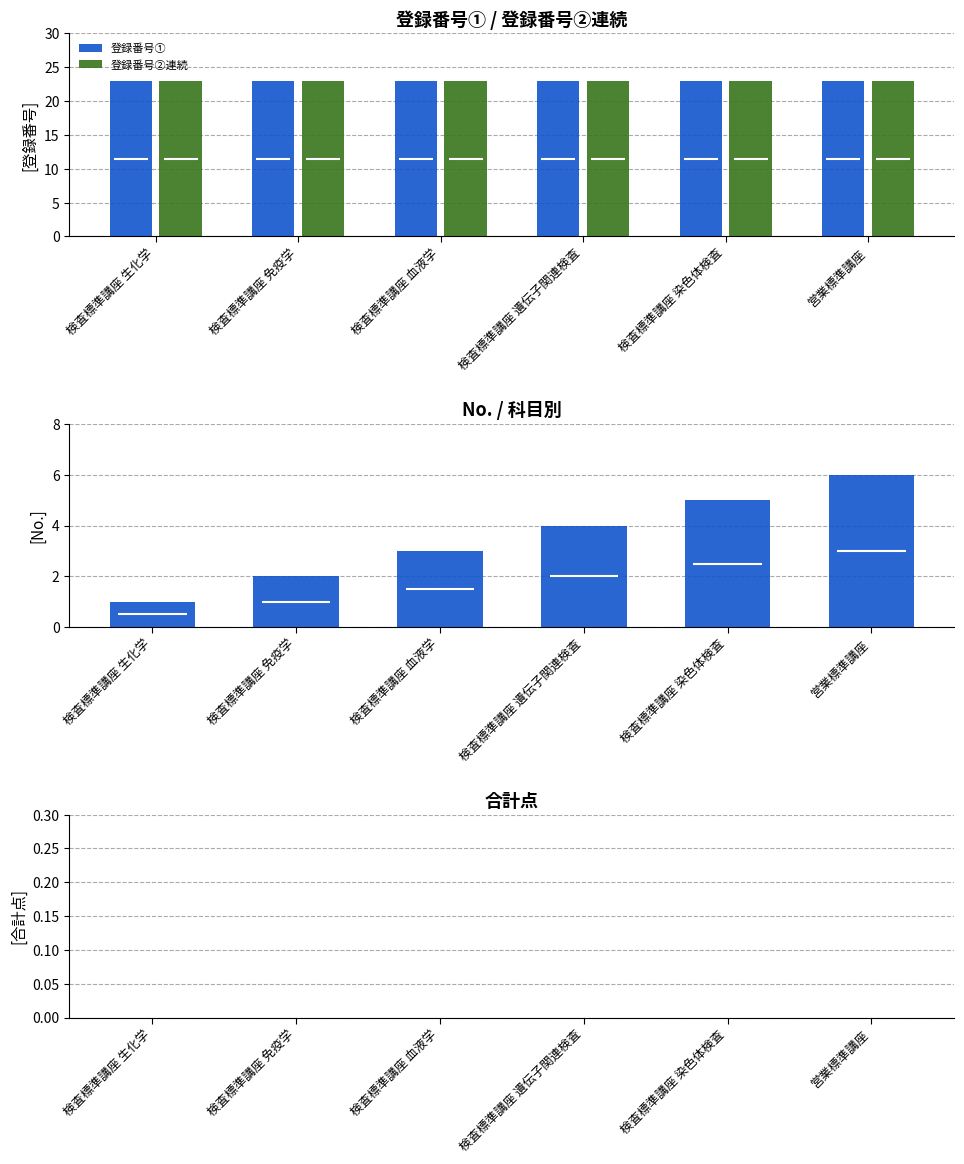

How many data points does each series have?

6